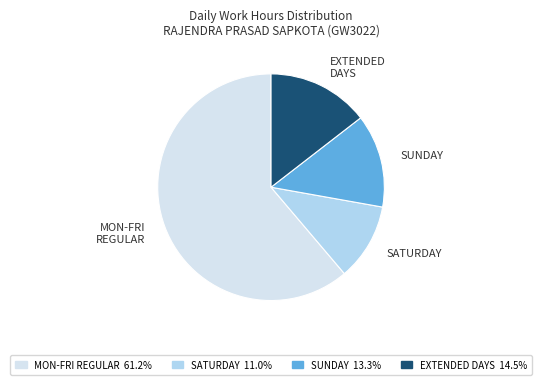

Approximately how many times larger is the value at MON-FRI REGULAR compared to SUNDAY?

4.6